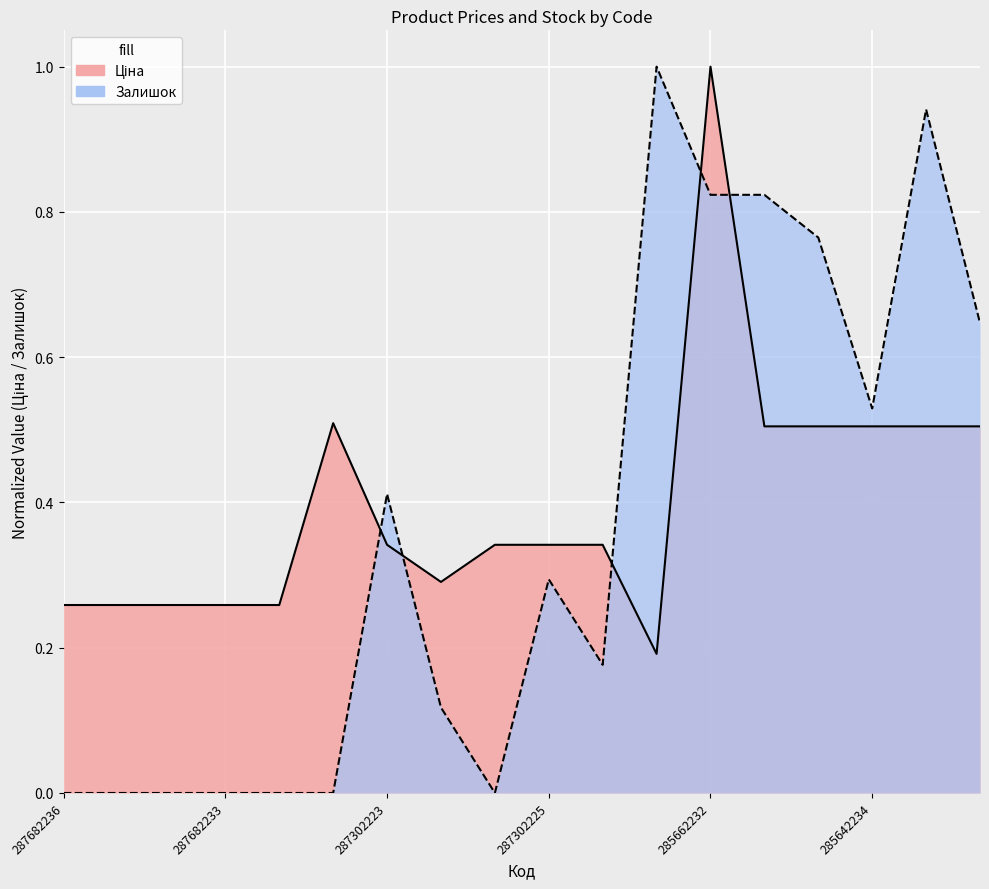

How many intersections are there between Залишок and Ціна?

5